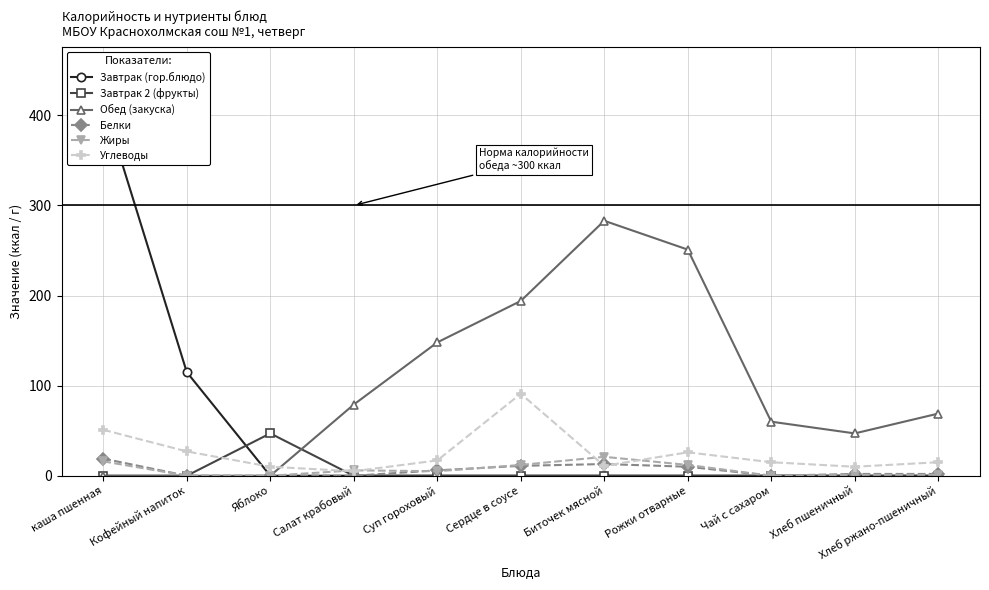

Where is the first local maximum for Белки?

Биточек мясной